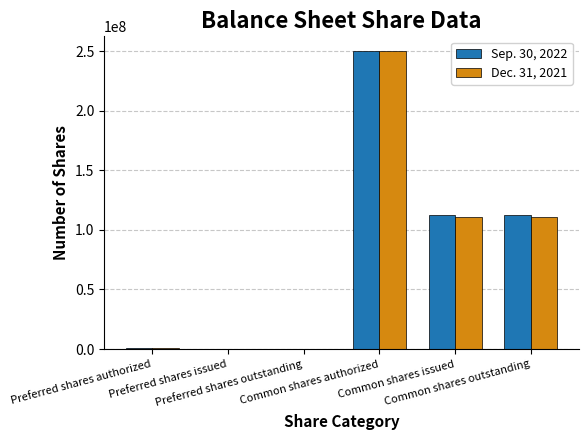

Reading right to left, transcribe all the data shown in this chart.

Sep. 30, 2022: 112374427	112374427	250000000	0	0	1000000
Dec. 31, 2021: 110555459	110555459	250000000	0	0	1000000